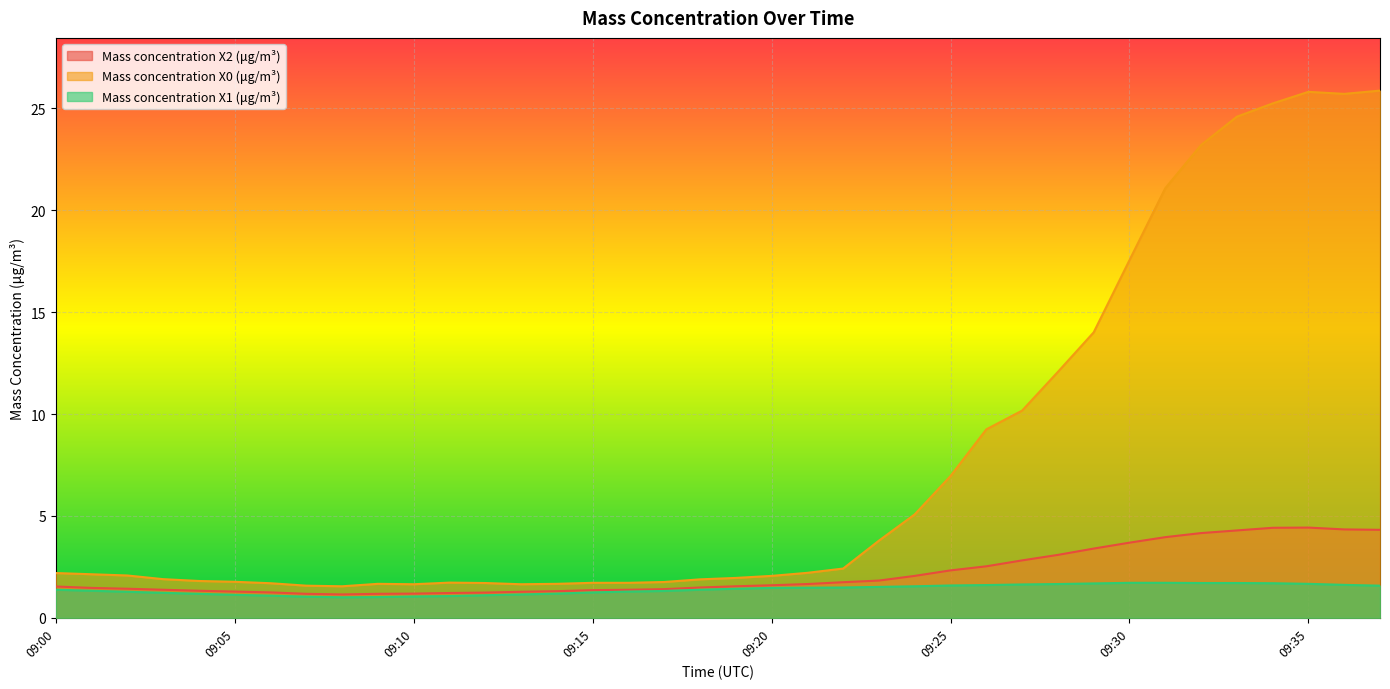

The value of Mass concentration X2 (μg/m³) at 09:35 is 7.5. True or false?

False